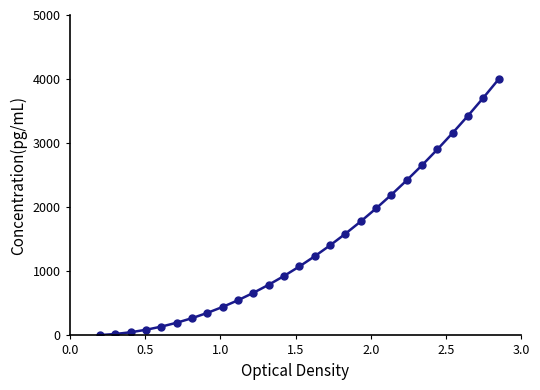

What is the maximum value shown in the chart?

4000.0